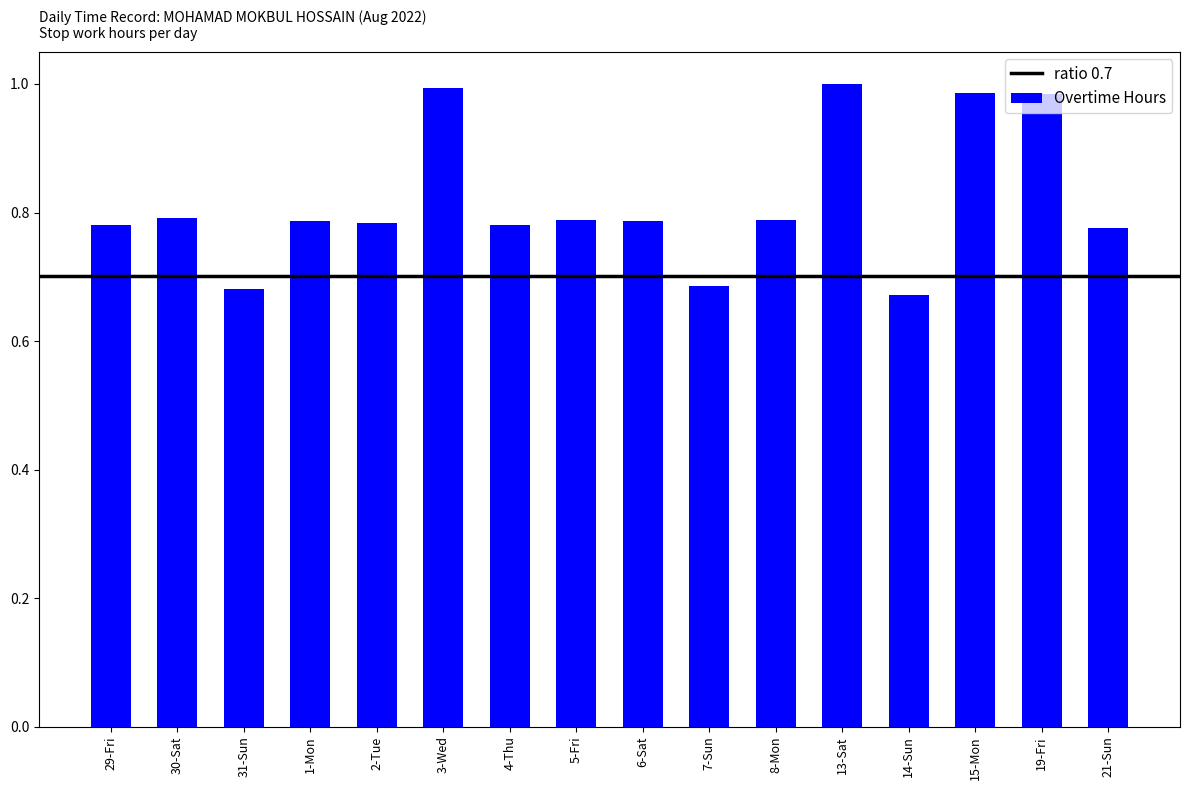

Where is the data nearest to the value 0?

14-Sun